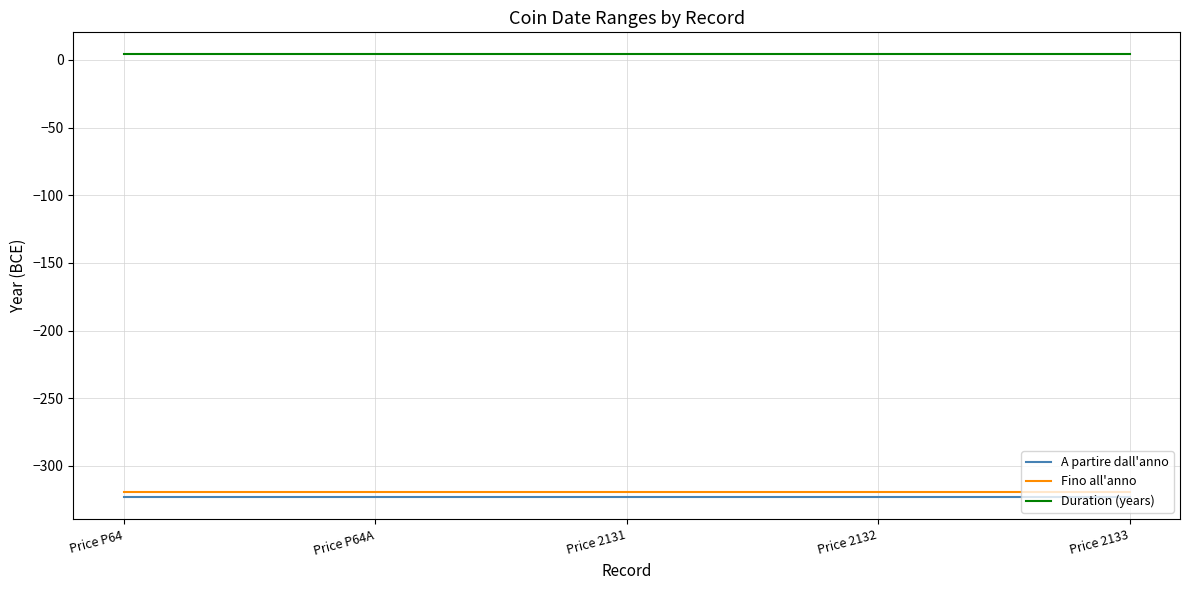

True or false: A partire dall'anno and Duration (years) intersect in this chart.

False